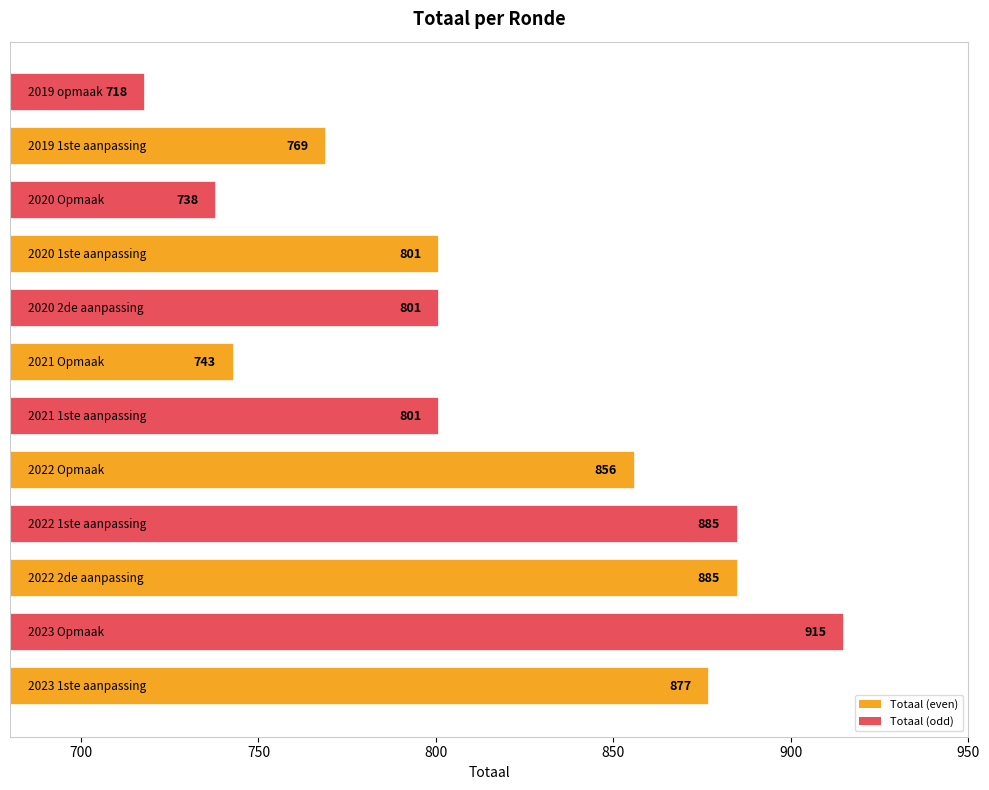

What is the smallest value displayed?

718